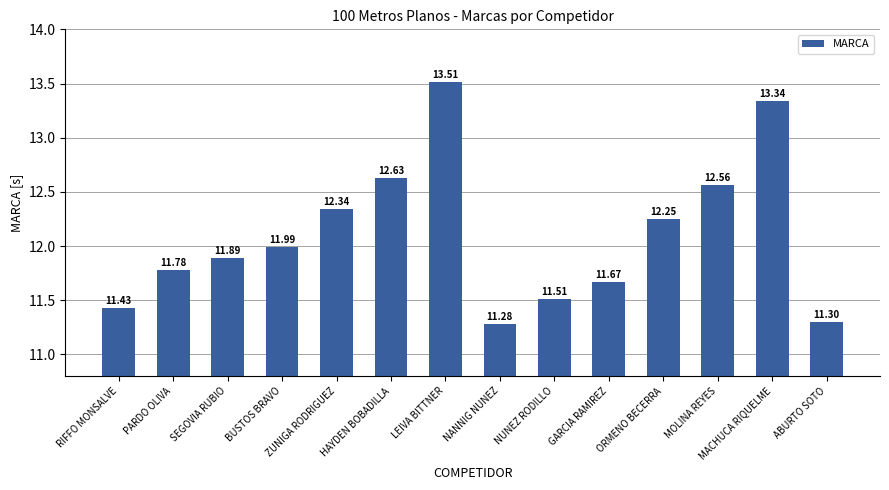

What is the minimum value shown in the chart?

11.3